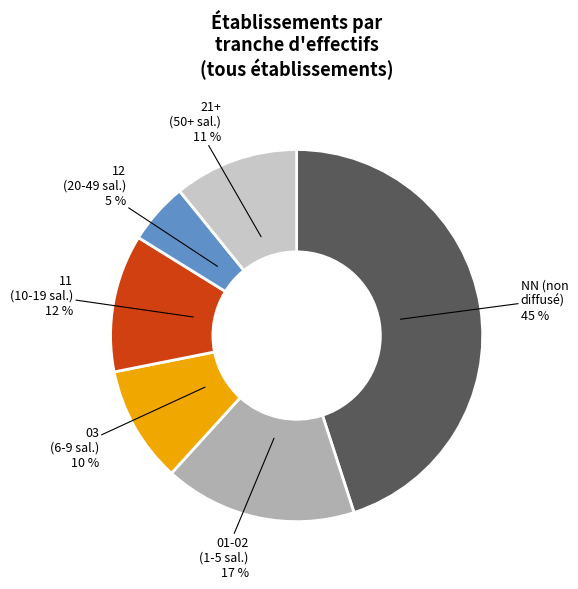

What is the ratio of the value at 11 (10-19 sal.) to the value at 21+ (50+ sal.)?

1.1